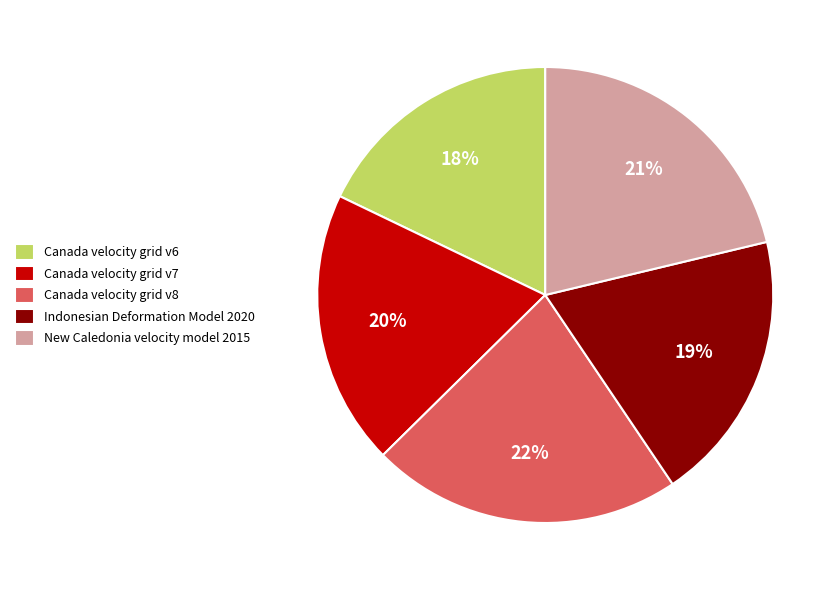

True or false: Indonesian Deformation Model 2020 accounts for 19% of the total.

True